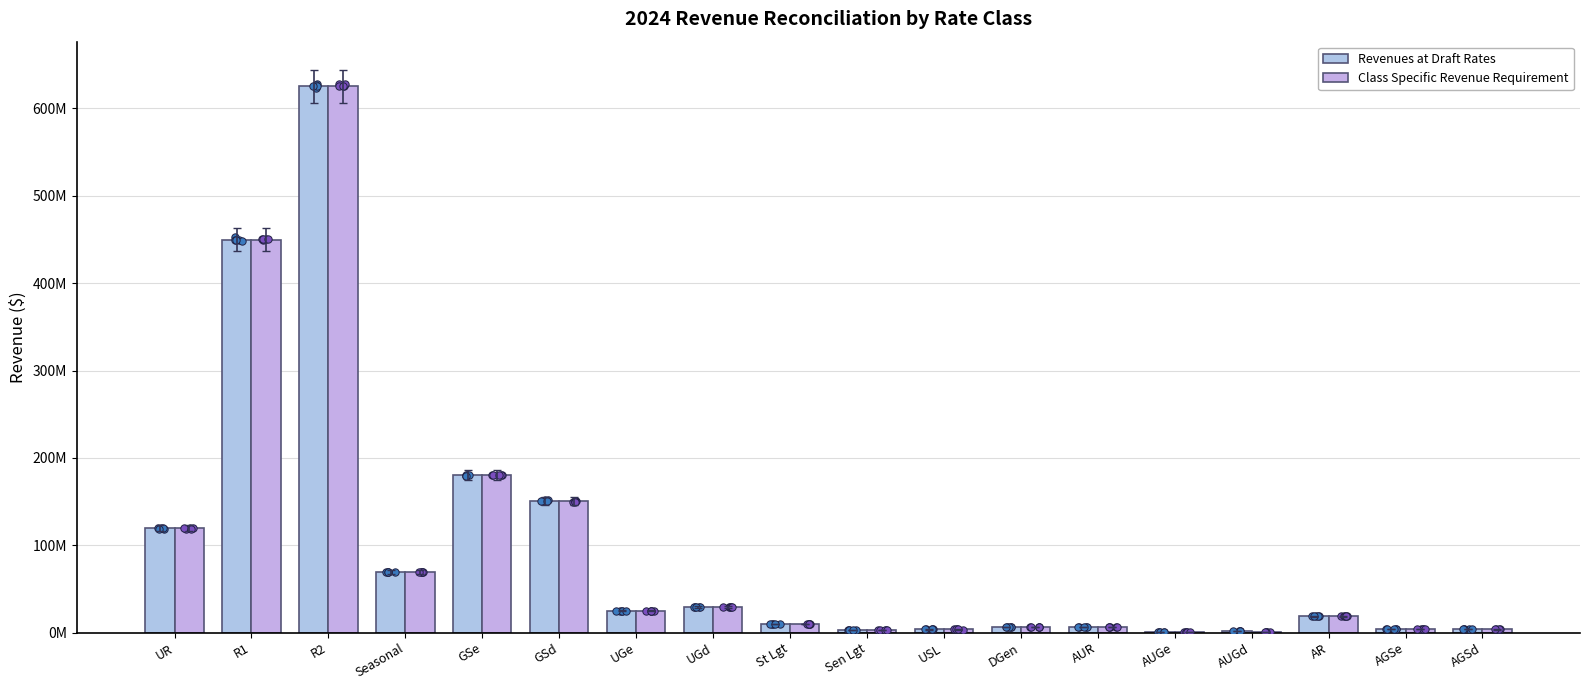

At which category is the sum across all series the highest?

R2